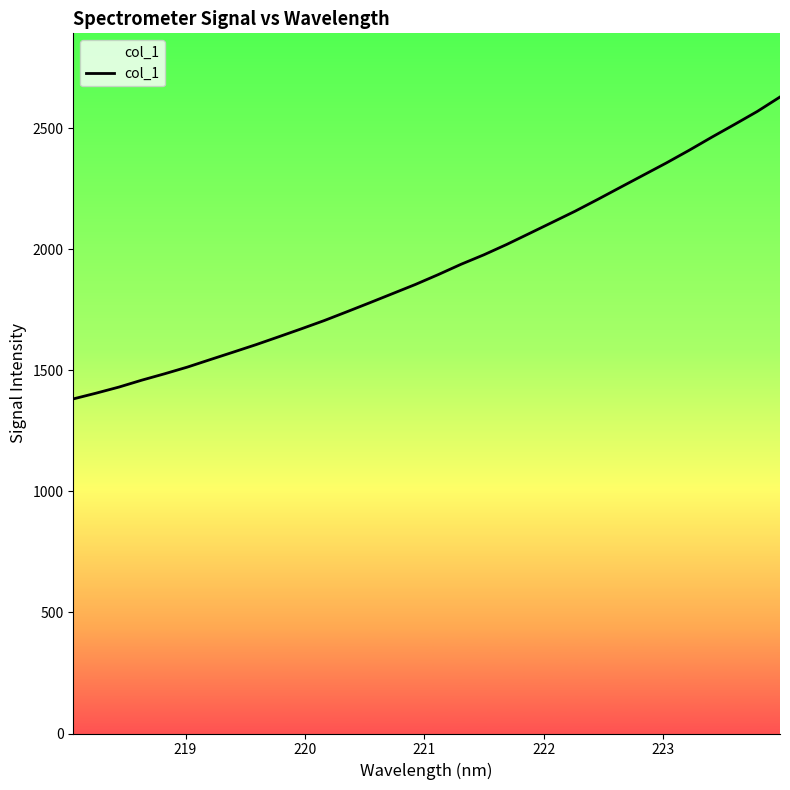

What is the difference between the maximum and minimum values?

1246.9